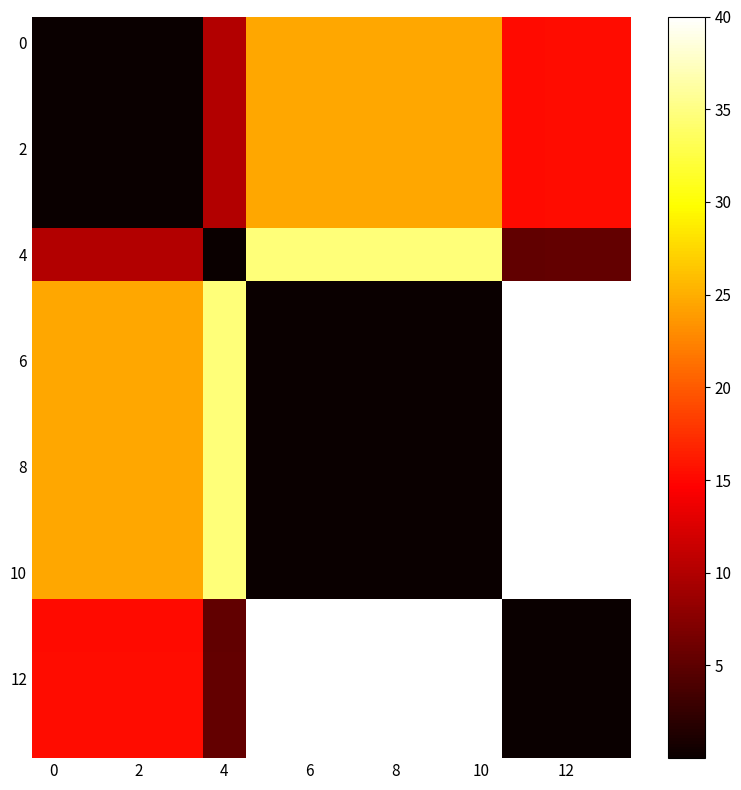

How many data points does each series have?

14